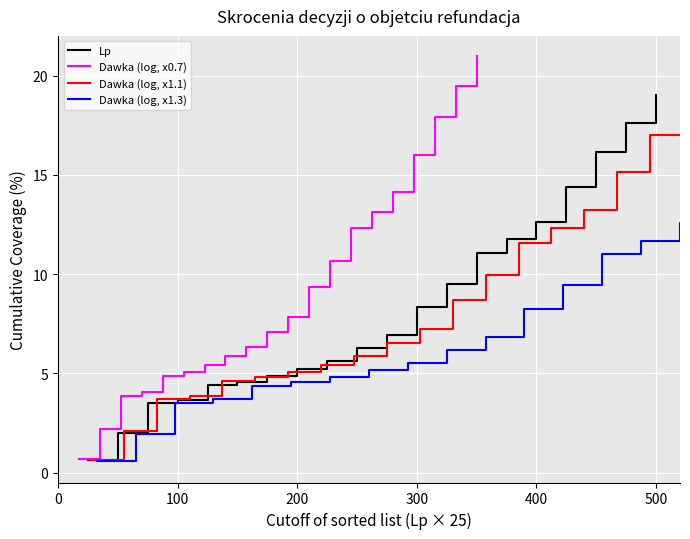

What is the value of the Lp point at the 5th from the left?

4.4